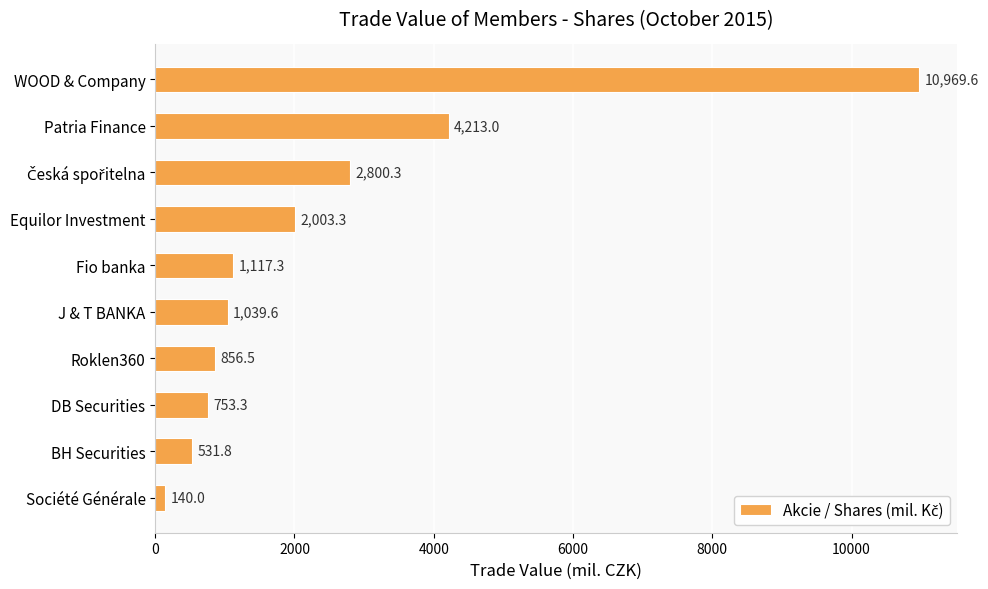

Count the number of data series in this chart.

1